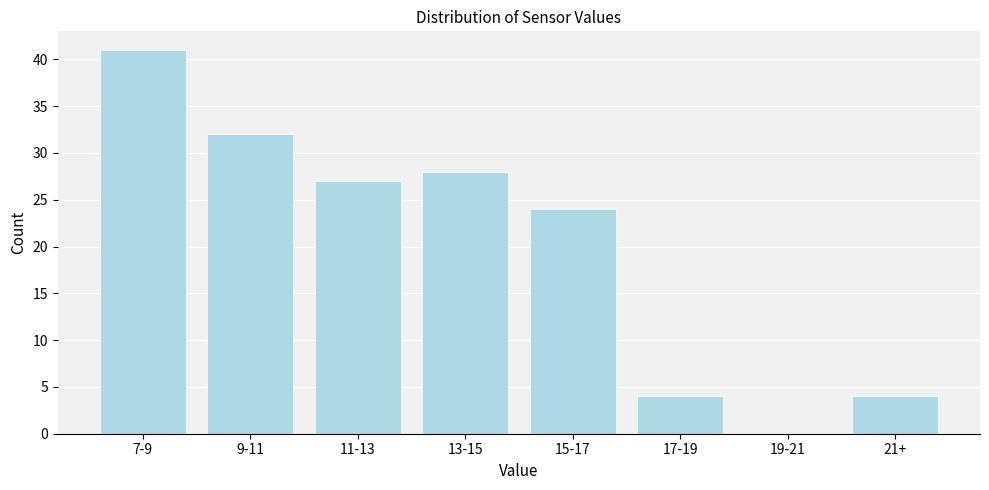

Reading right to left, transcribe all the data shown in this chart.

21+=4	19-21=0	17-19=4	15-17=24	13-15=28	11-13=27	9-11=32	7-9=41